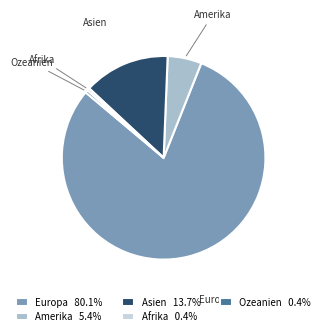

Between Amerika and Asien, which is larger?

Asien